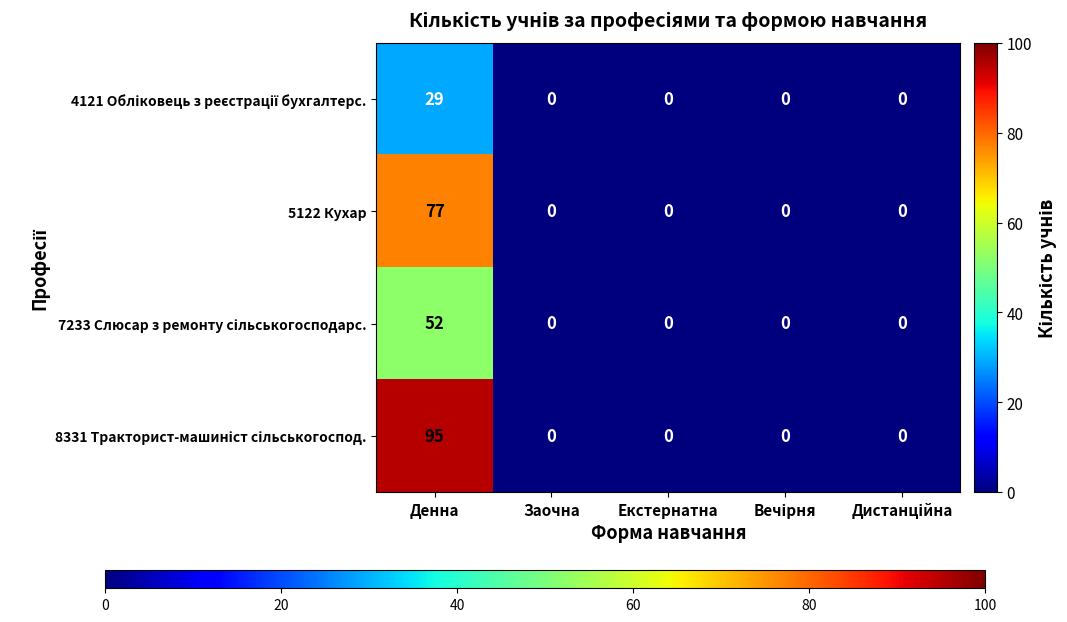

How many categories are shown in the chart?

5